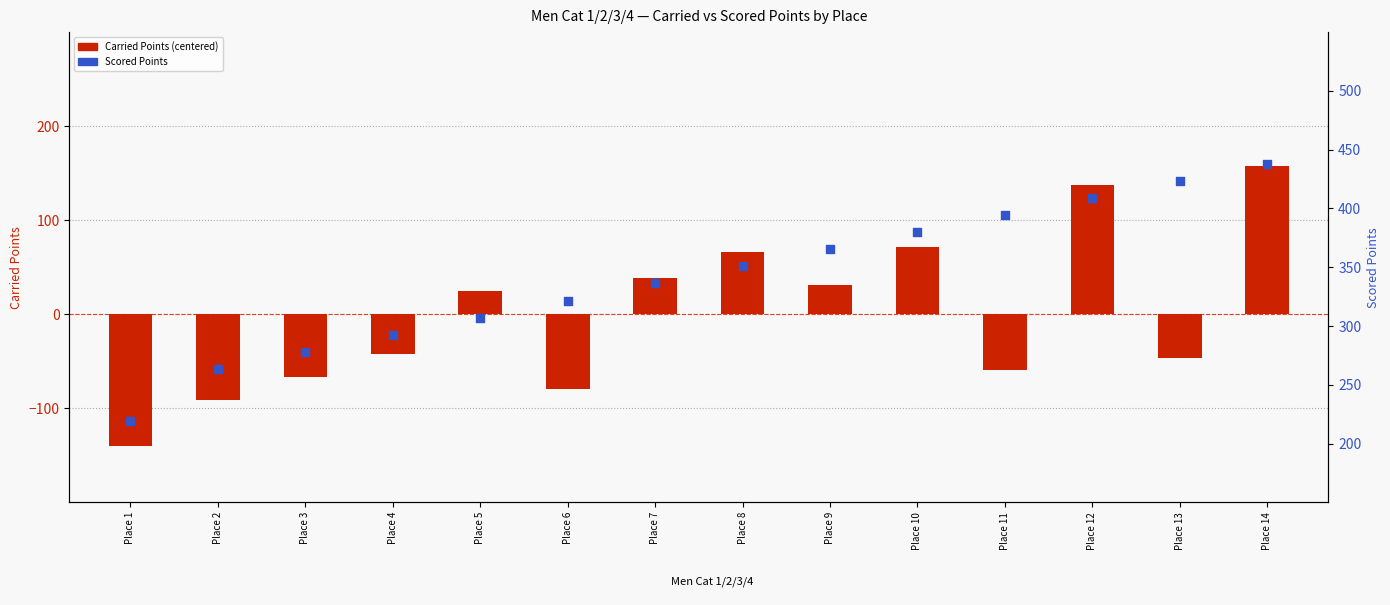

At which category is the sum across all series the highest?

Place 14